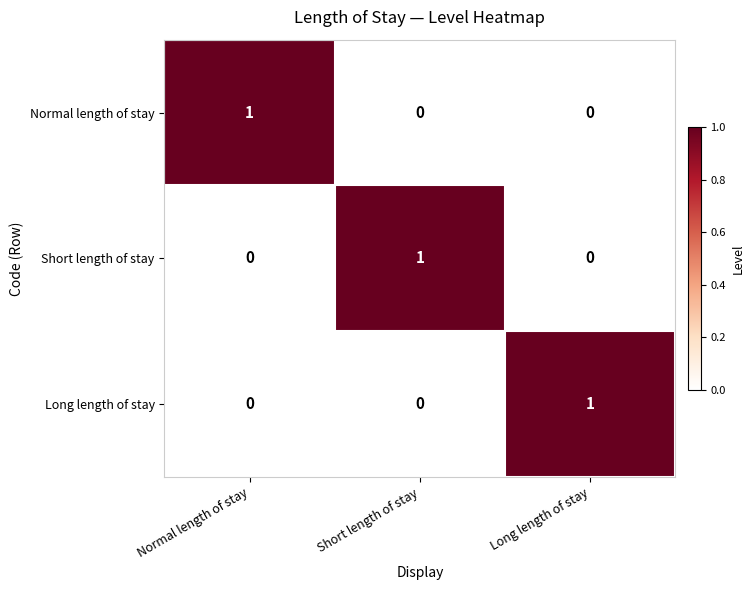

Count the Normal length of stay values in the range 0 to 1.

3